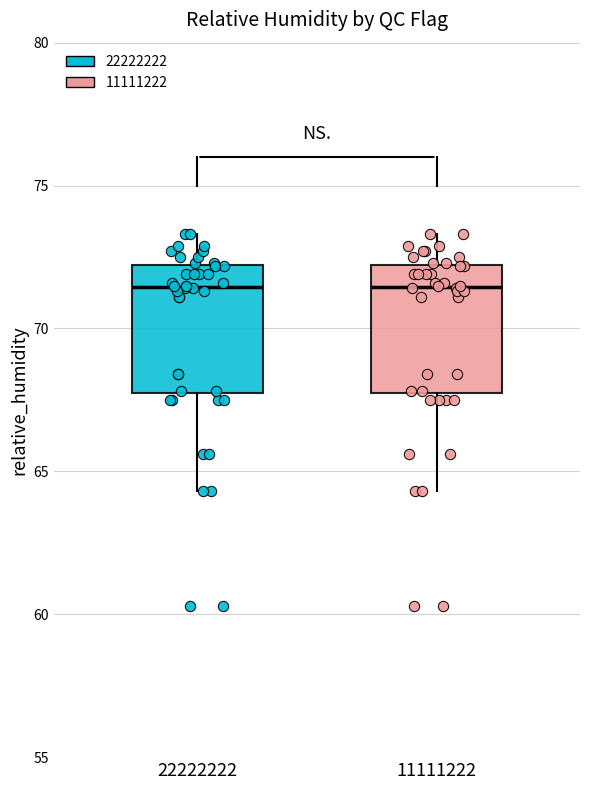

Reading left to right, read every box against the y-axis: the position of its median line, the range the box covers, and the ends of its whiskers. The values are not printed on the chart, so give them approximately, as read against the axis.

22222222: median 71.5, box 67.5 to 72.0, whiskers 64.5 to 73.5
11111222: median 71.5, box 67.5 to 72.0, whiskers 64.5 to 73.5